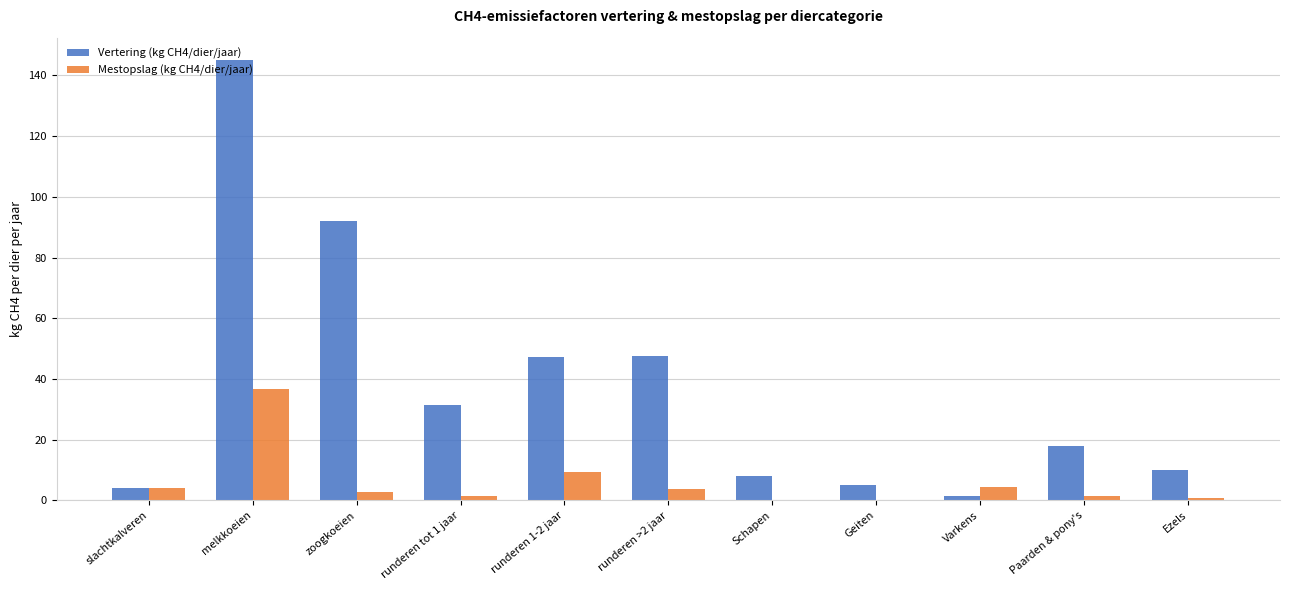

The Vertering (kg CH4/dier/jaar) series shows 135.2 at zoogkoeien. True or false?

False